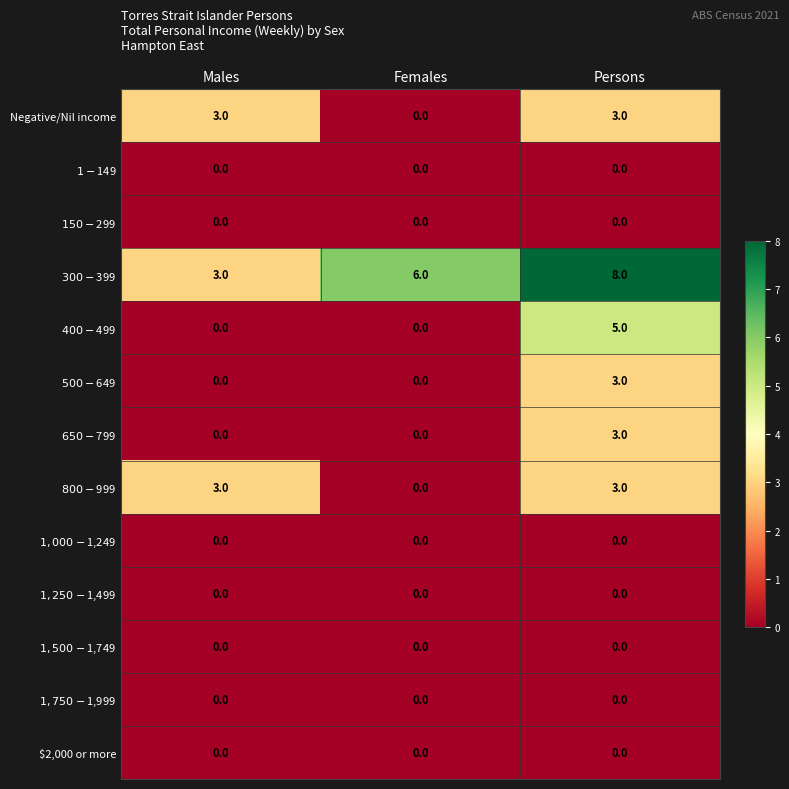

What is the greatest value displayed?

8